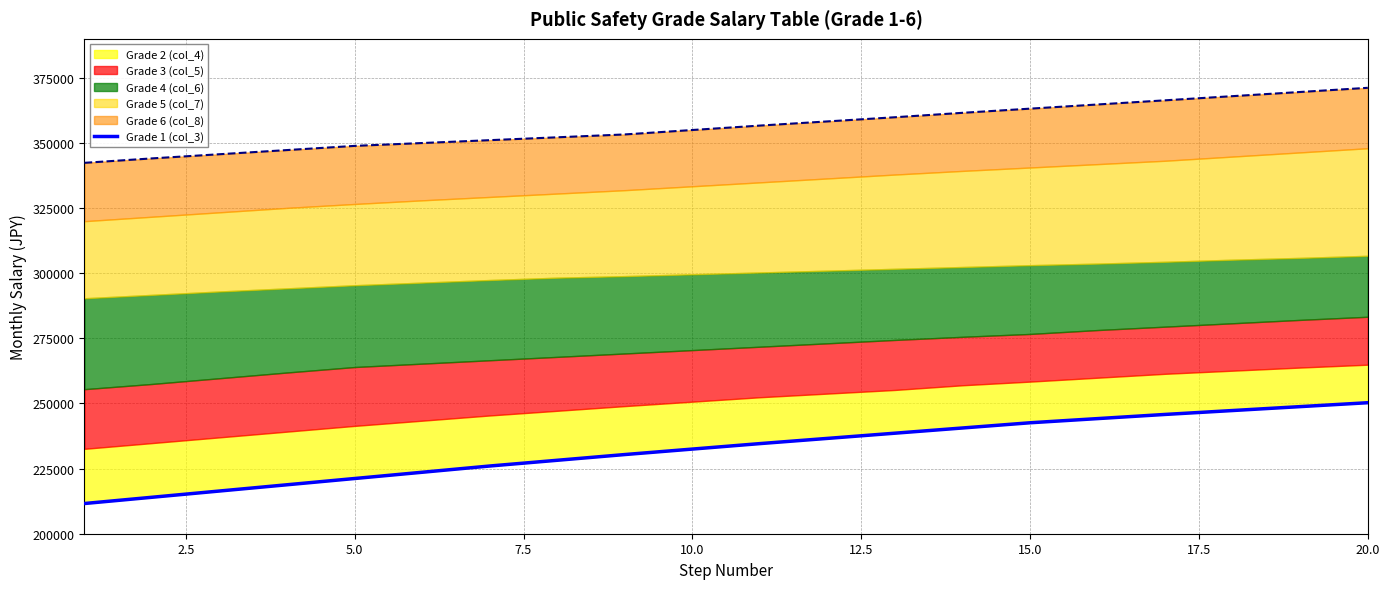

What is the value of the 4th point from the left?

218800